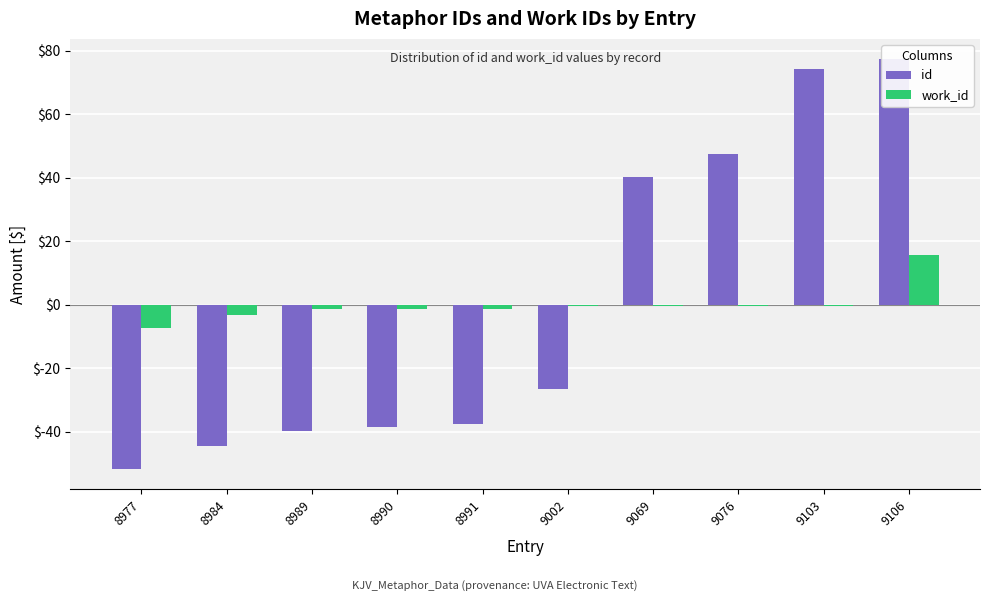

What is the difference between the id values at 9076 and 9103?

27.0